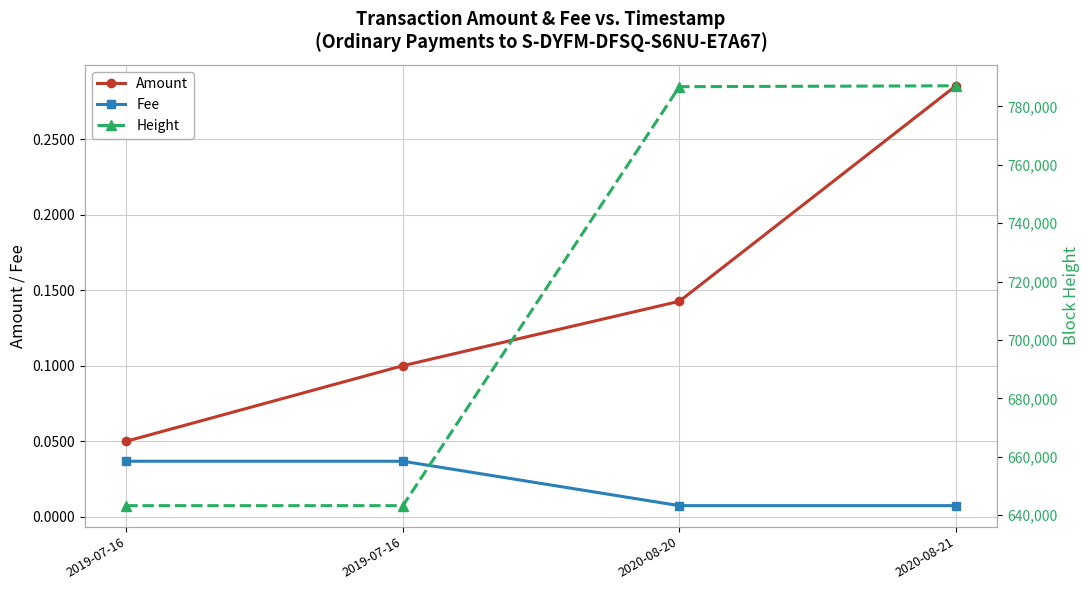

Reading left to right, list all the values displayed in this chart.

Amount: 0.1	0.1	0.1	0.3
Fee: 0.0	0.0	0.0	0.0
Height: 643295.0	643295.0	786787.0	787088.0